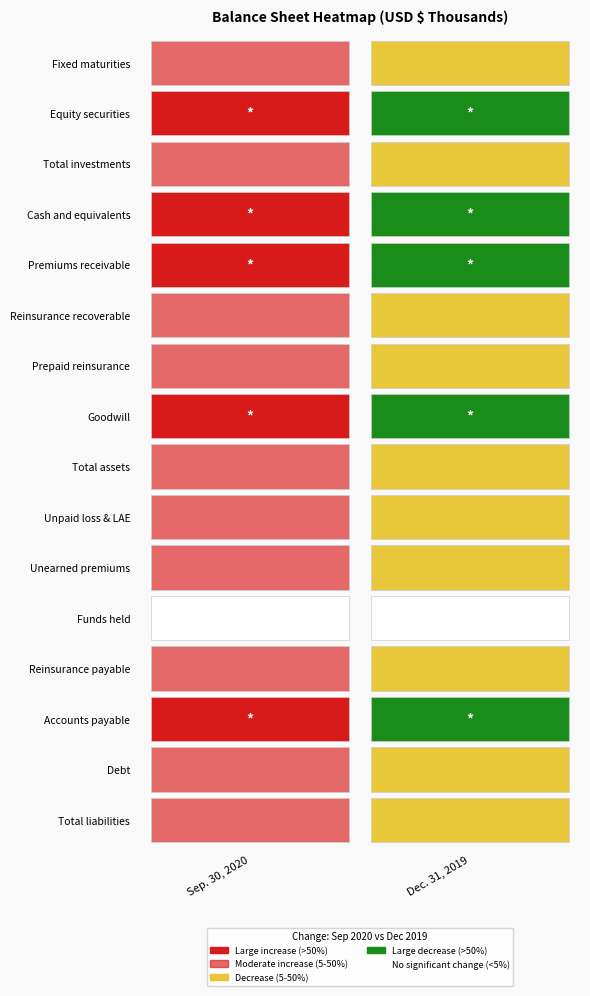

What is the greatest value displayed?

1364389